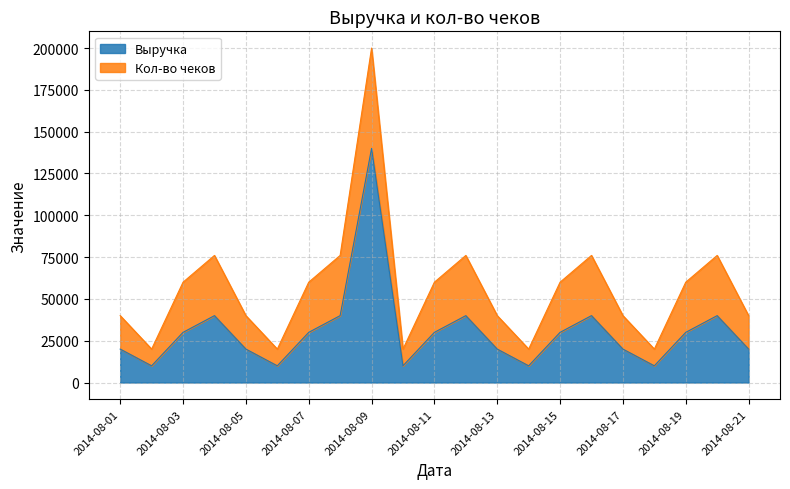

What is the lowest value of the Выручка series?

10000